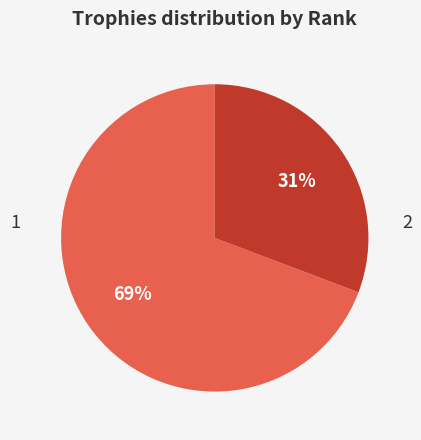

Does any single category account for the majority?

Yes